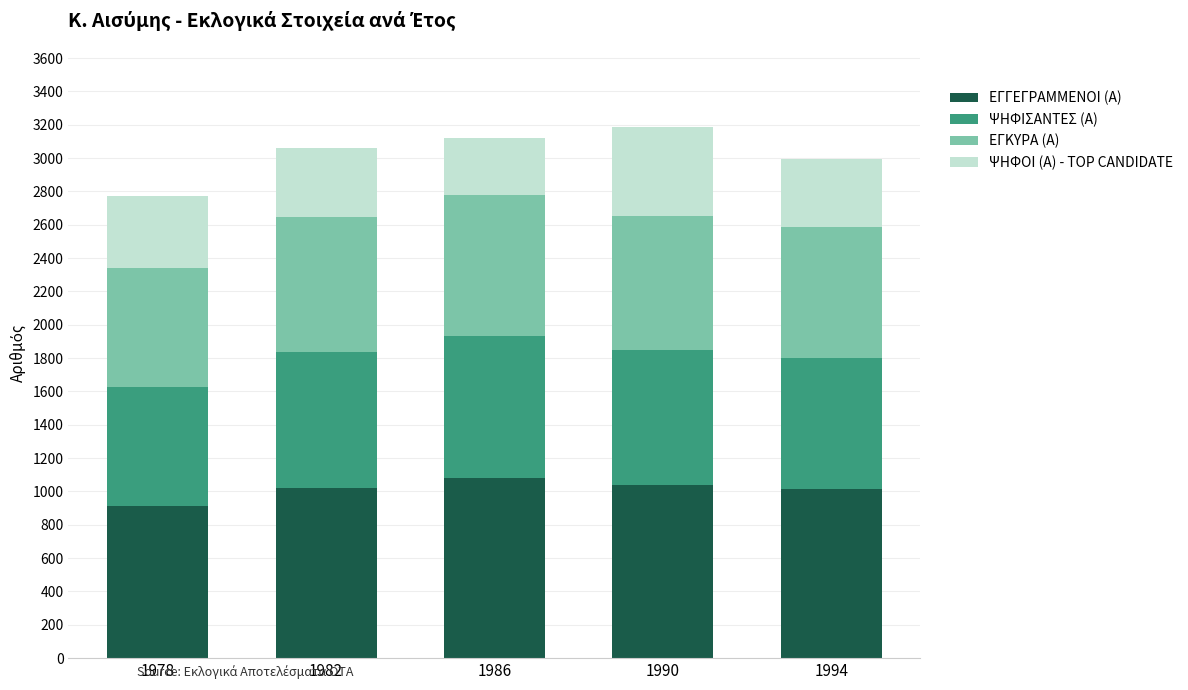

The ΕΓΓΕΓΡΑΜΜΕΝΟΙ (Α) series shows 1389 at 1978. True or false?

False